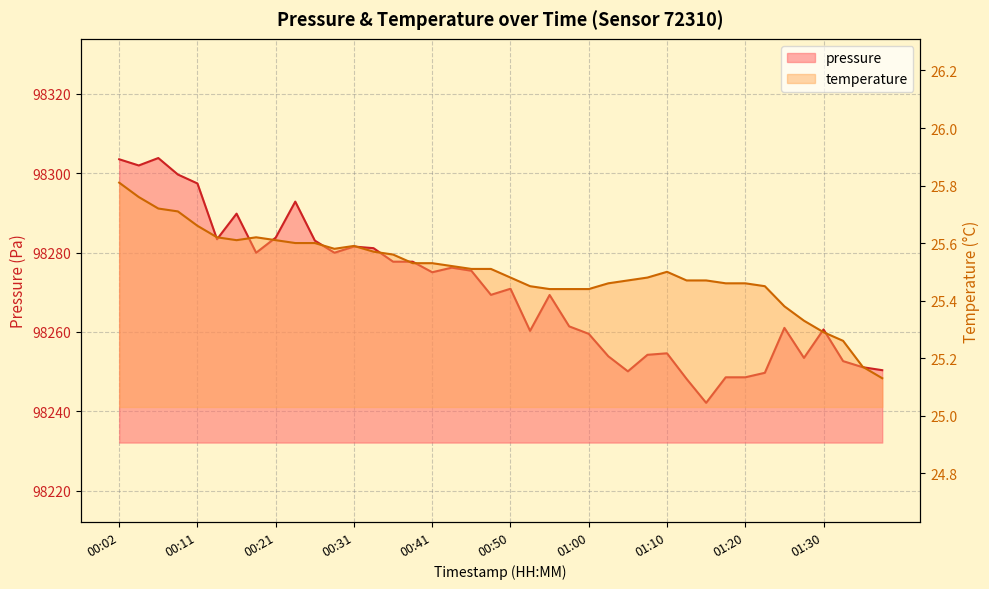

Rank the series at 01:33 from highest to lowest value.

pressure, temperature